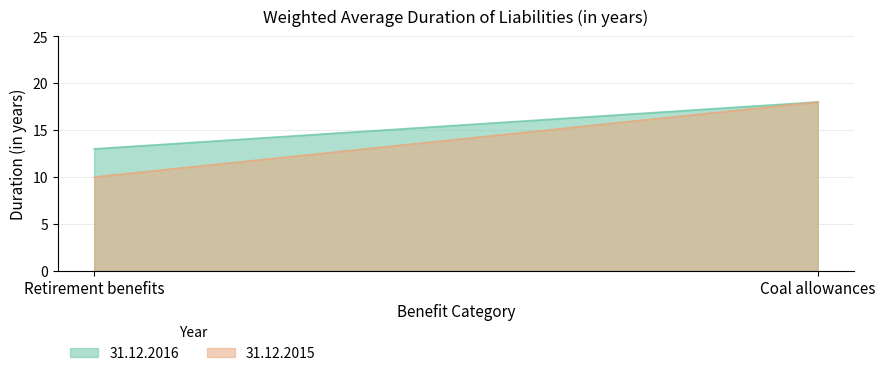

At which category is the sum across all series the highest?

Coal allowances